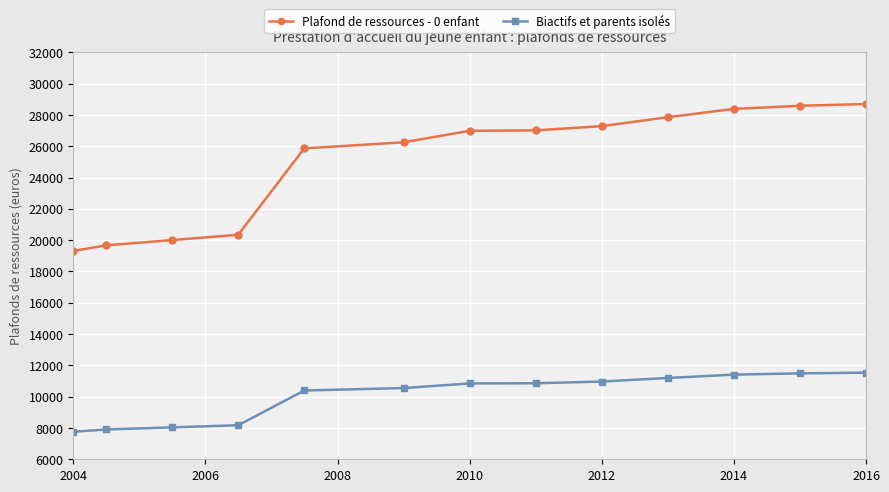

True or false: Biactifs et parents isolés and Plafond de ressources - 0 enfant intersect in this chart.

False